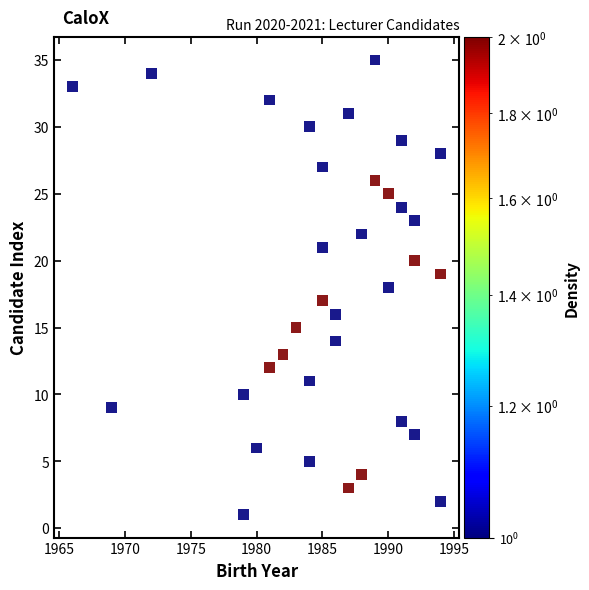

What is the range of Y values (max minus min)?

34